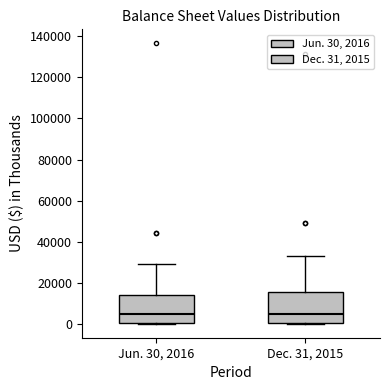

Where does the upper whisker of the box for Dec. 31, 2015 end on the y-axis? The values are not printed on the chart, so give them approximately, as read against the axis.

34000